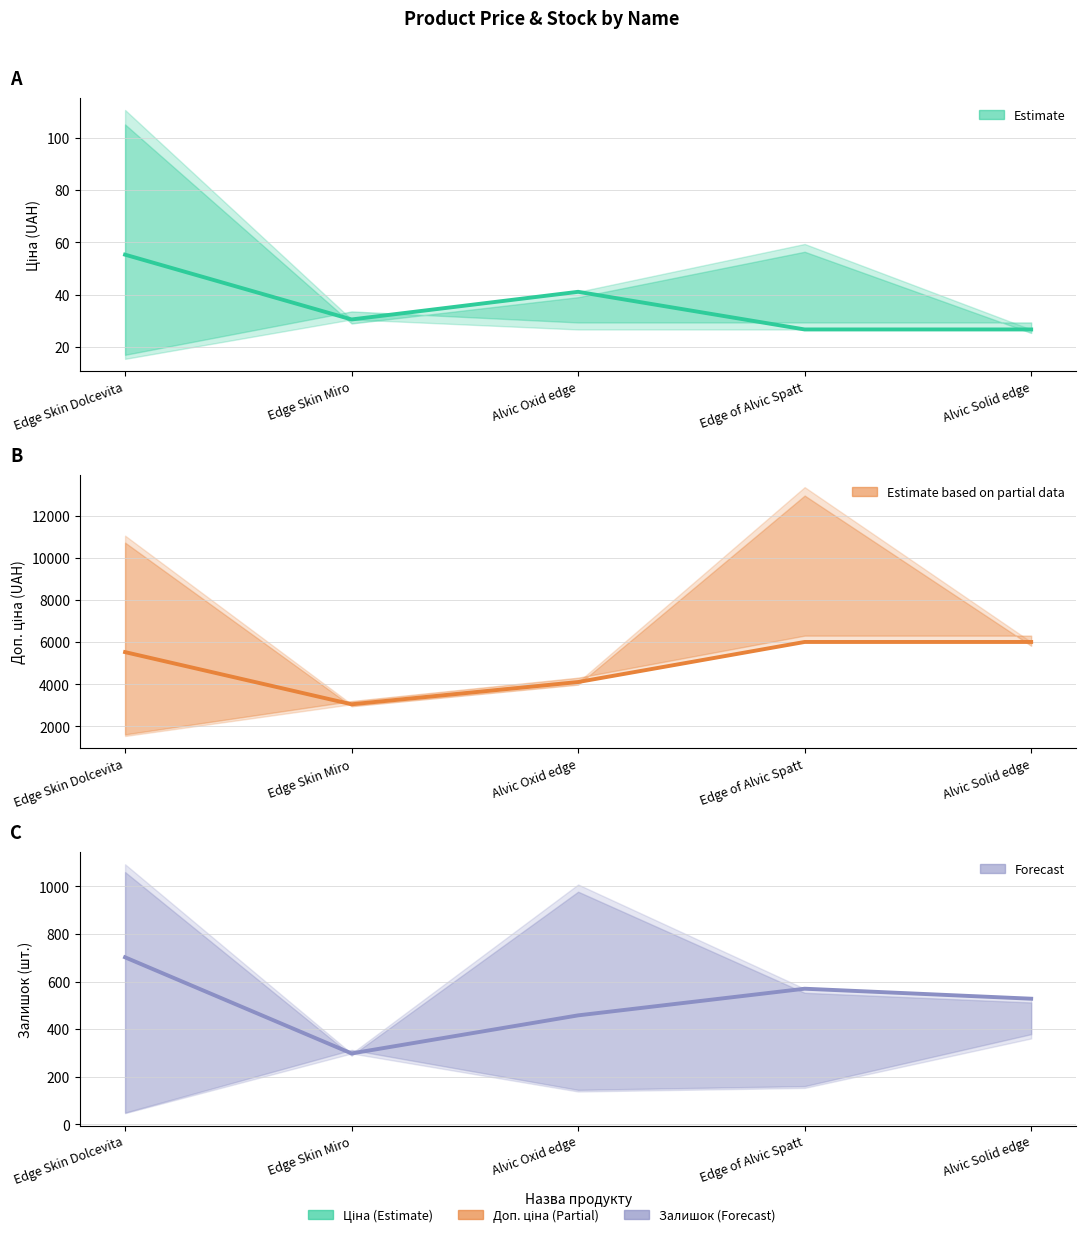

What is the value of the Залишок point at the 1st from the left?

702.0